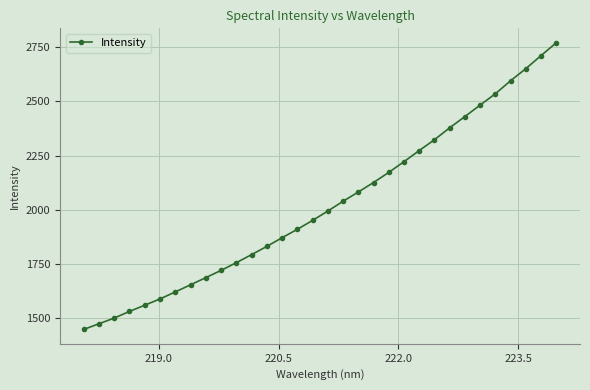

What is the maximum value shown in the chart?

2770.7